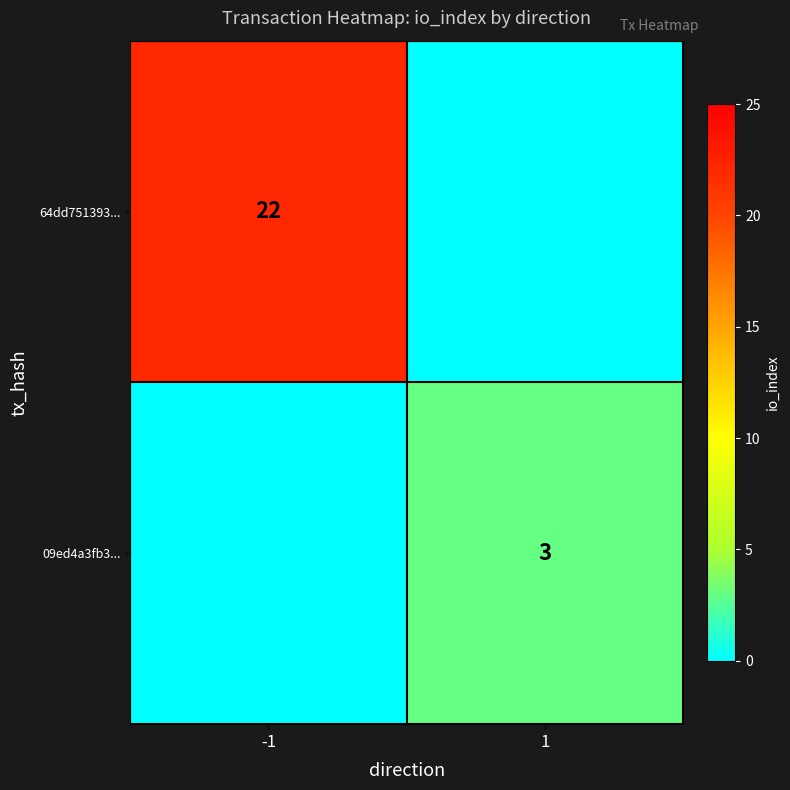

Is the value of 09ed4a3fb3... at -1 greater than the value of 64dd751393... at -1?

No